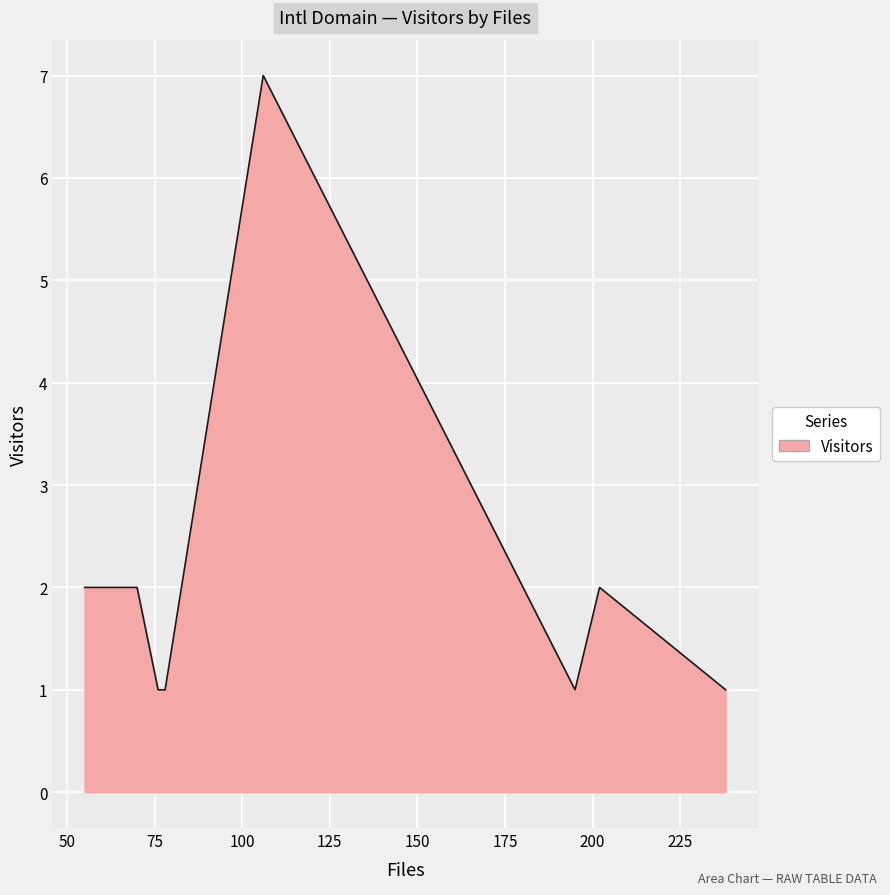

What is the sum of all values?

17